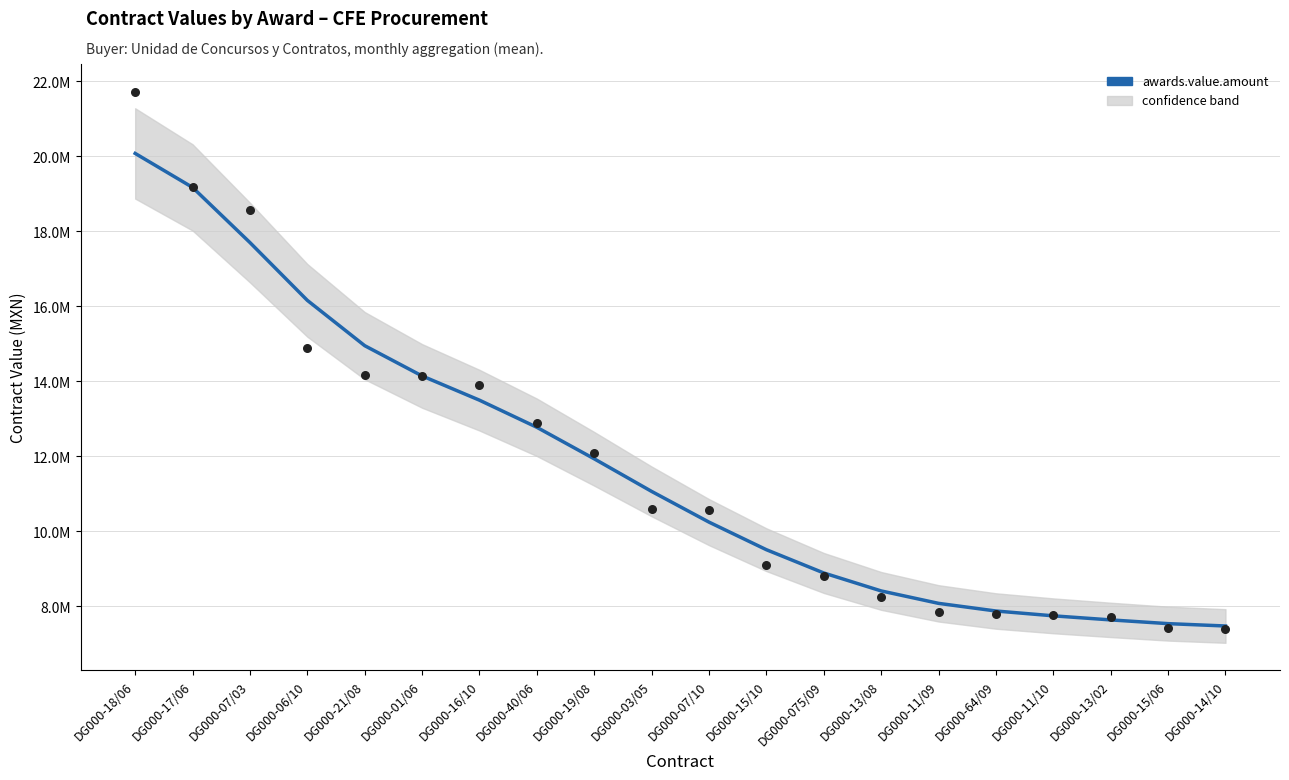

What is the change in value from DG000-16/10 to DG000-075/09?

-4606550.0